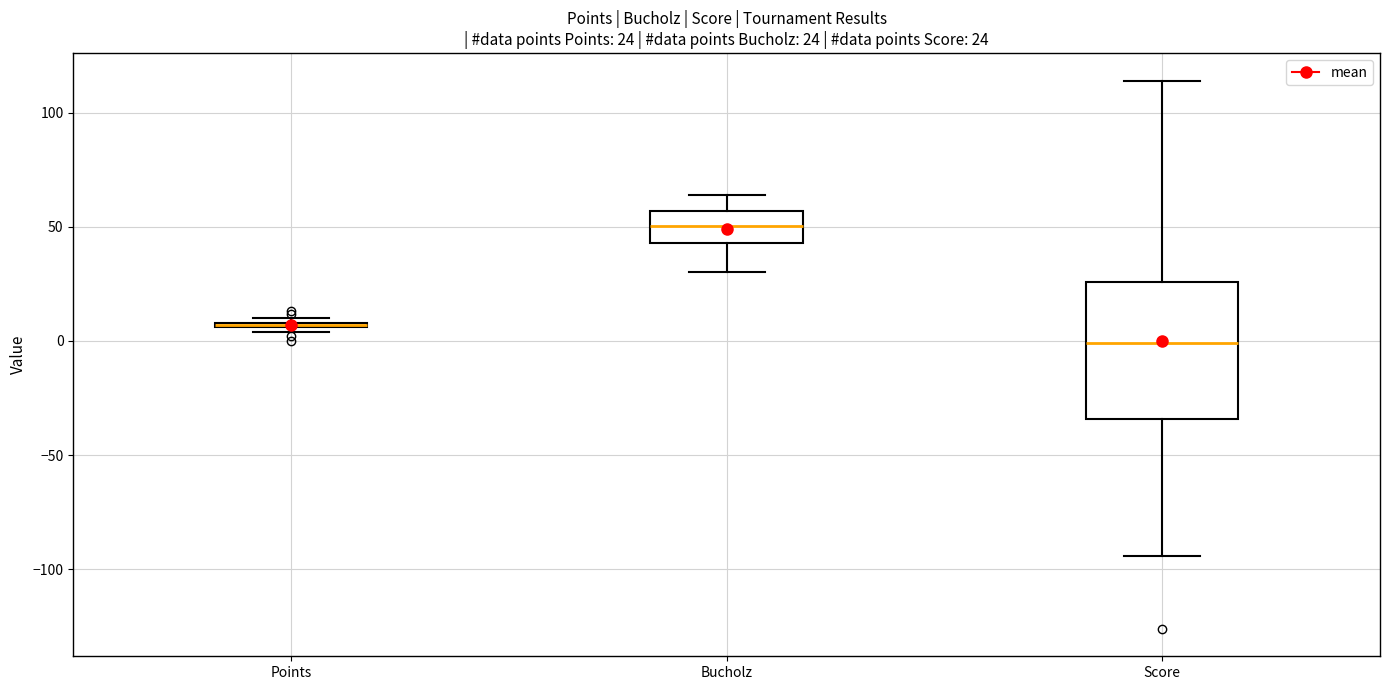

Comparing the boxes themselves (not the whiskers), which one is the tallest?

Score